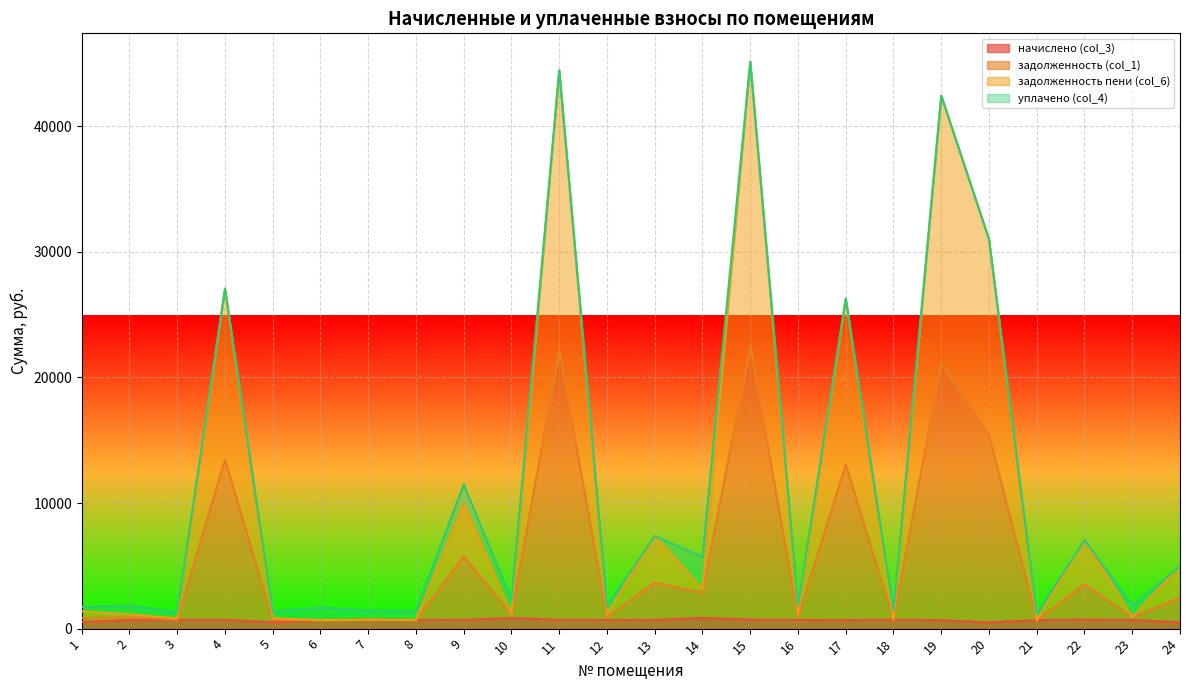

How many interior local valleys does the задолженность (col_1) series have?

10